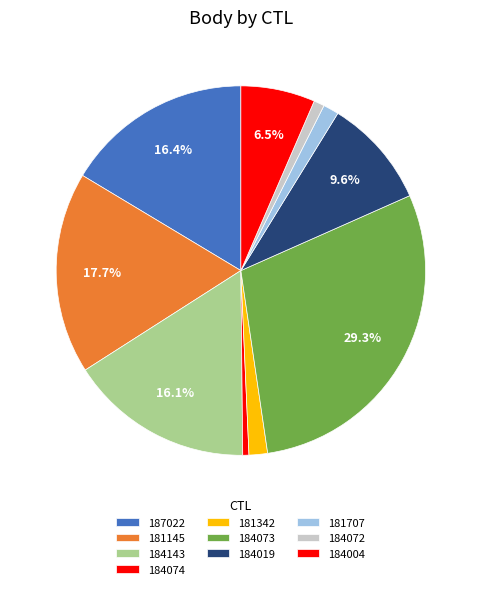

Count the number of slices in the pie.

10